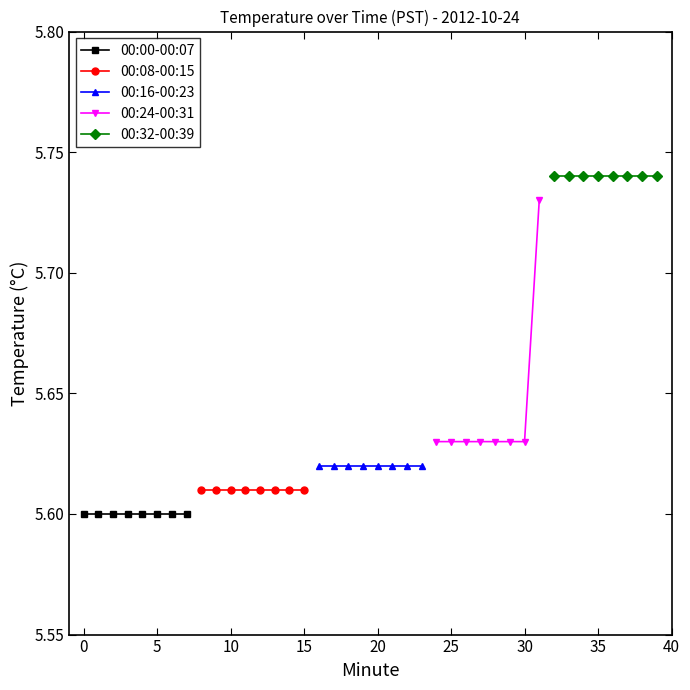

Count the number of categories in the chart.

8